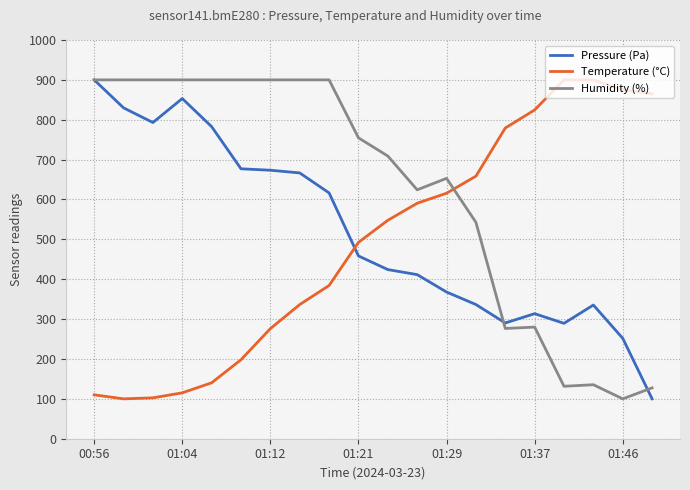

Rank the series by their average value, from highest to lowest.

Humidity (%), Pressure (Pa), Temperature (°C)